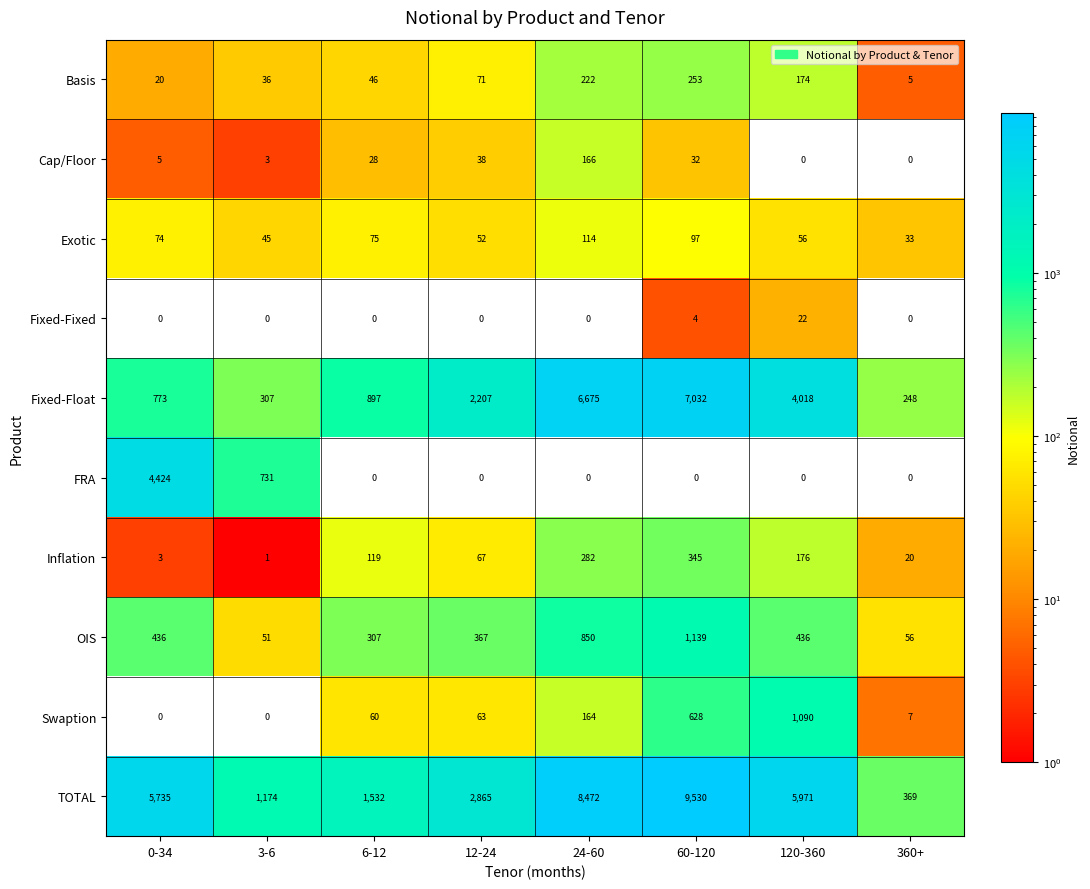

What is the difference between the highest and lowest values at 0-34?

5735